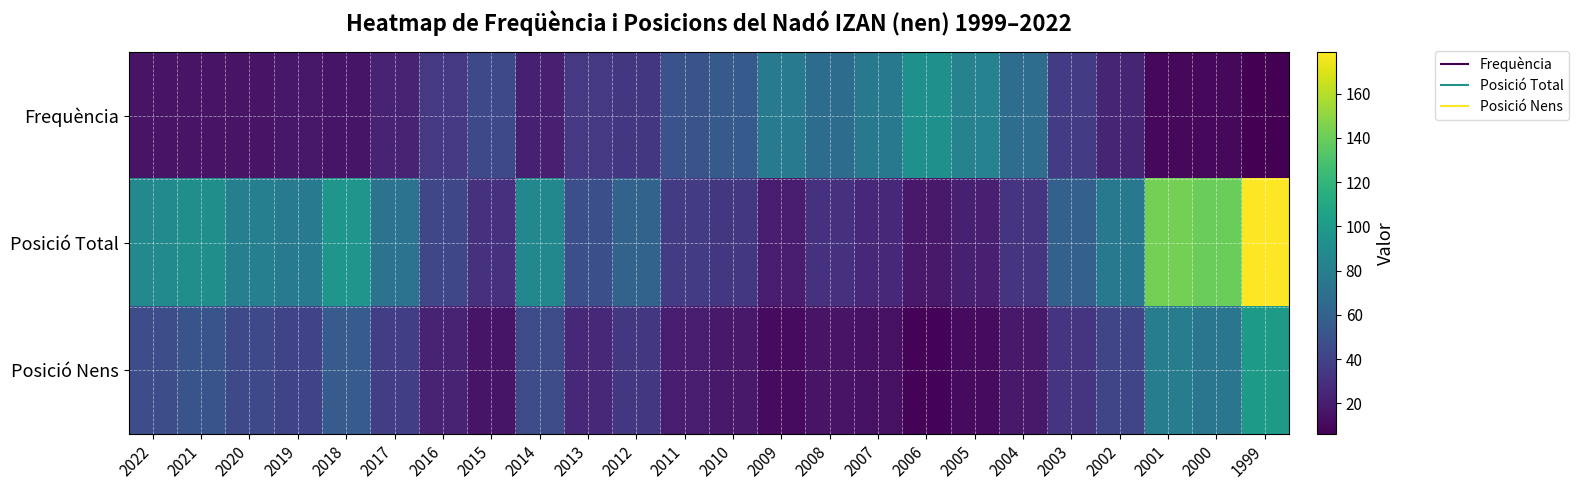

What is the total value across all series at 2000?

224